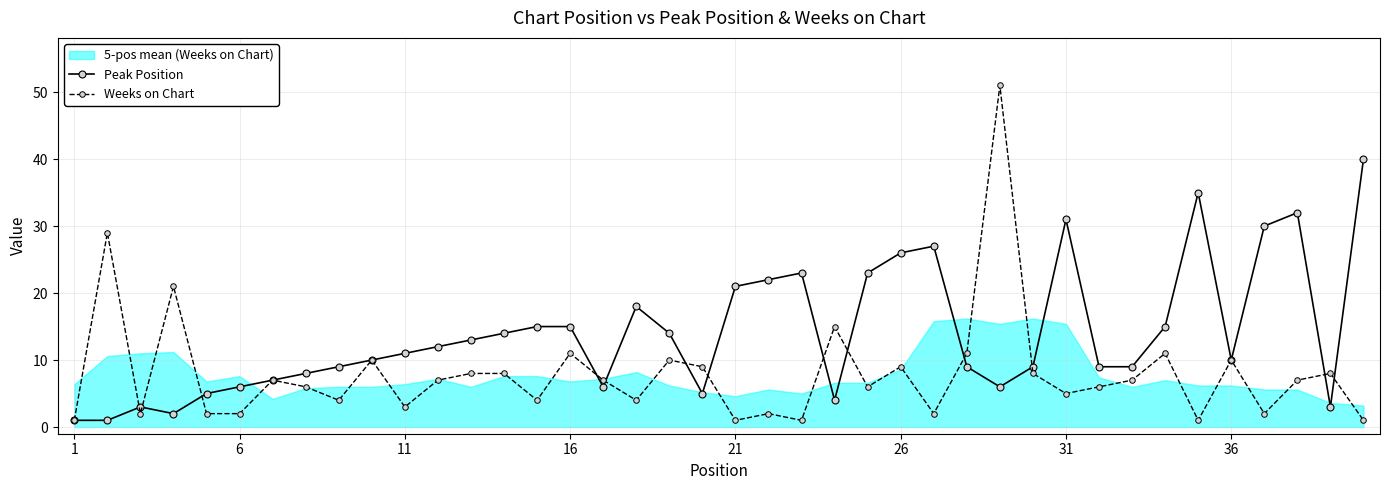

Rank the series by their maximum value, from highest to lowest.

Weeks on Chart, Peak Position